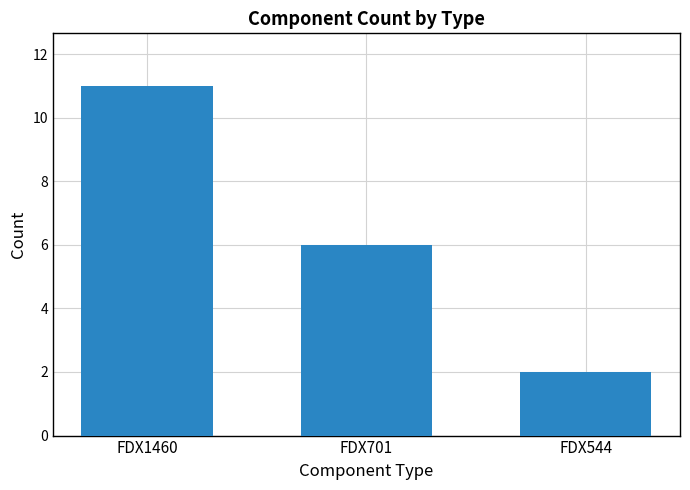

What is the value of the 3rd bar from the left?

2